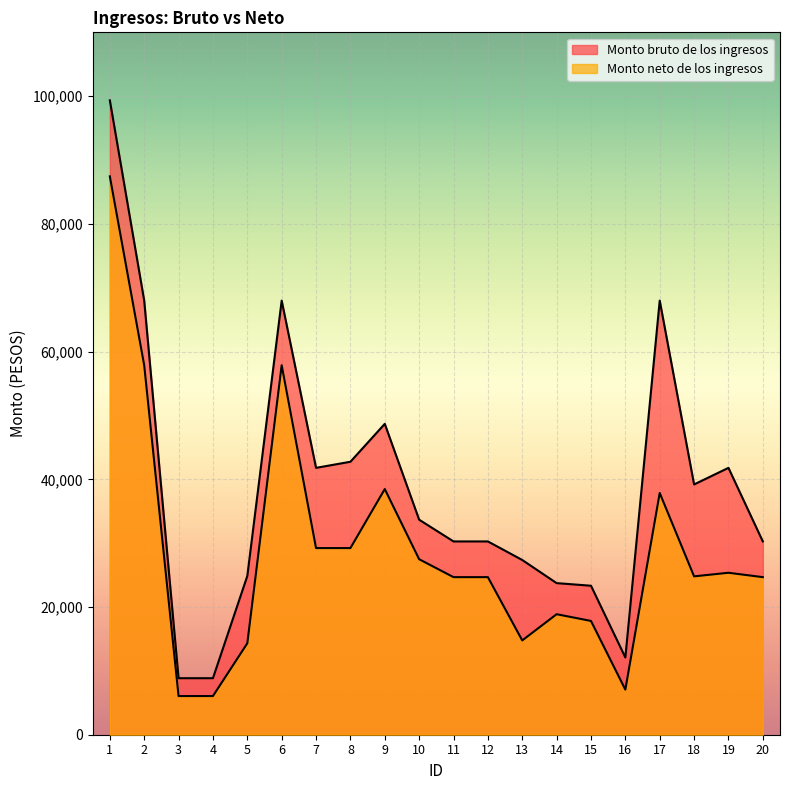

True or false: Monto bruto de los ingresos and Monto neto de los ingresos intersect in this chart.

False